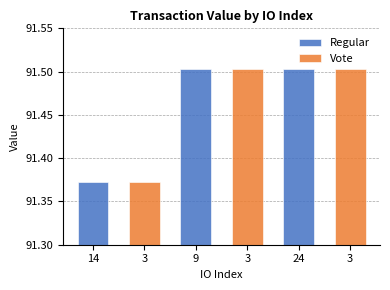

At how many categories does at least one series exceed 91?

3